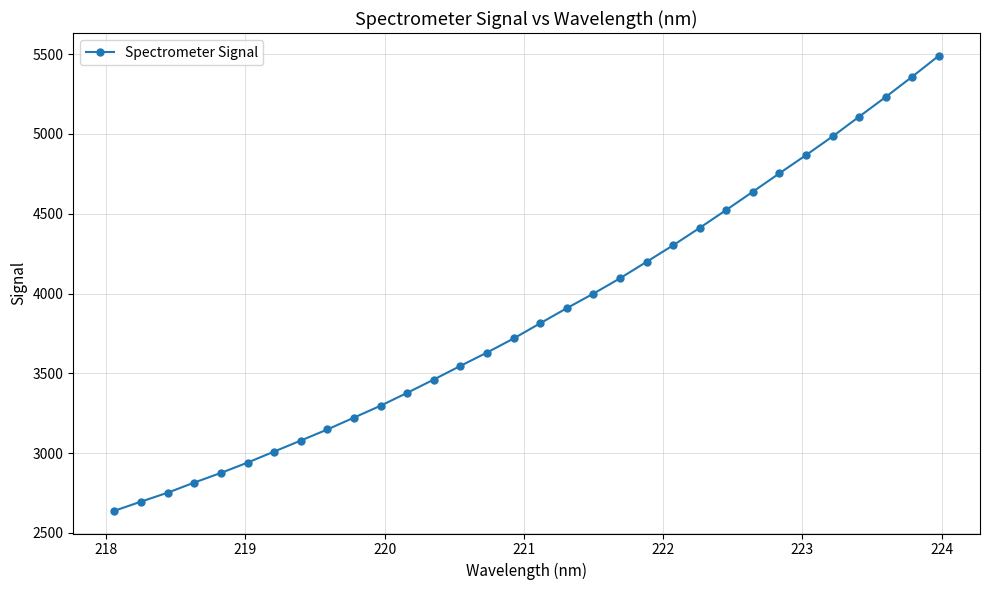

What is the smallest value displayed?

2638.4